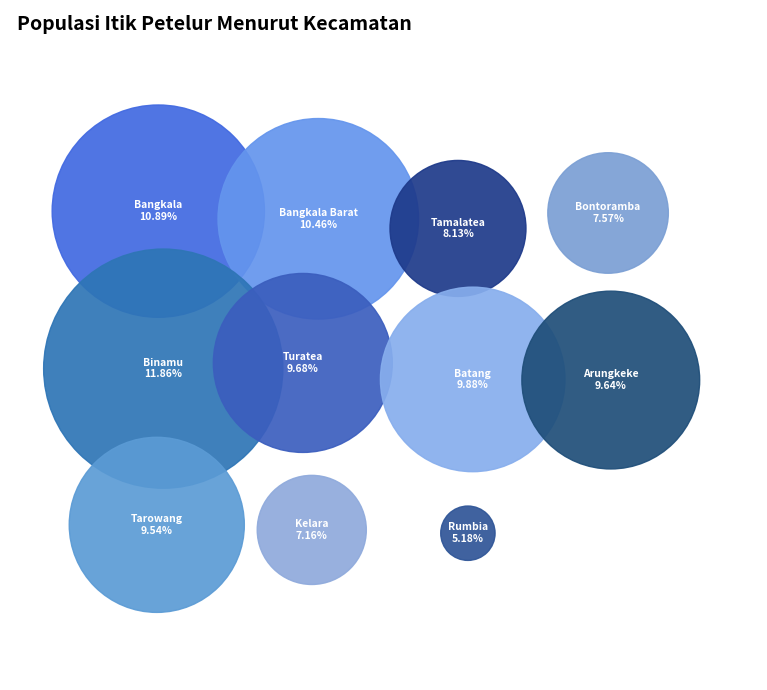

To the nearest percent, what is the average slice percentage?

9%